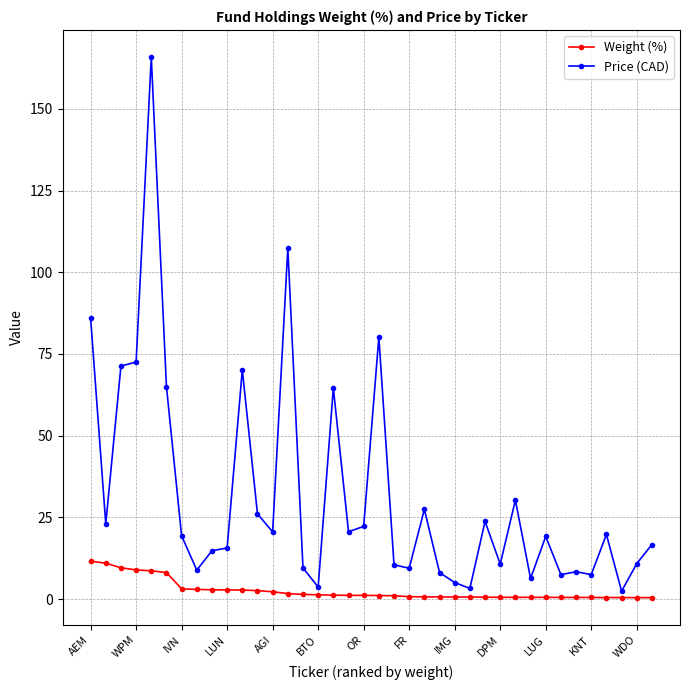

What is the value of the Price (CAD) point at the 30th from the left?

6.3